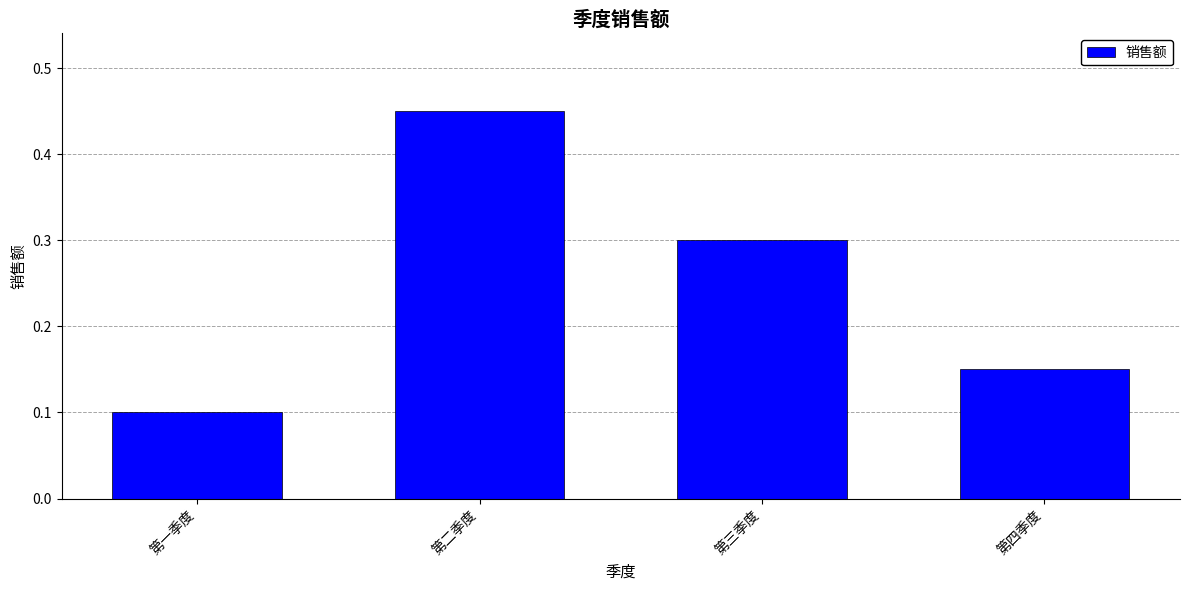

What is the difference between the second highest and minimum values?

0.2